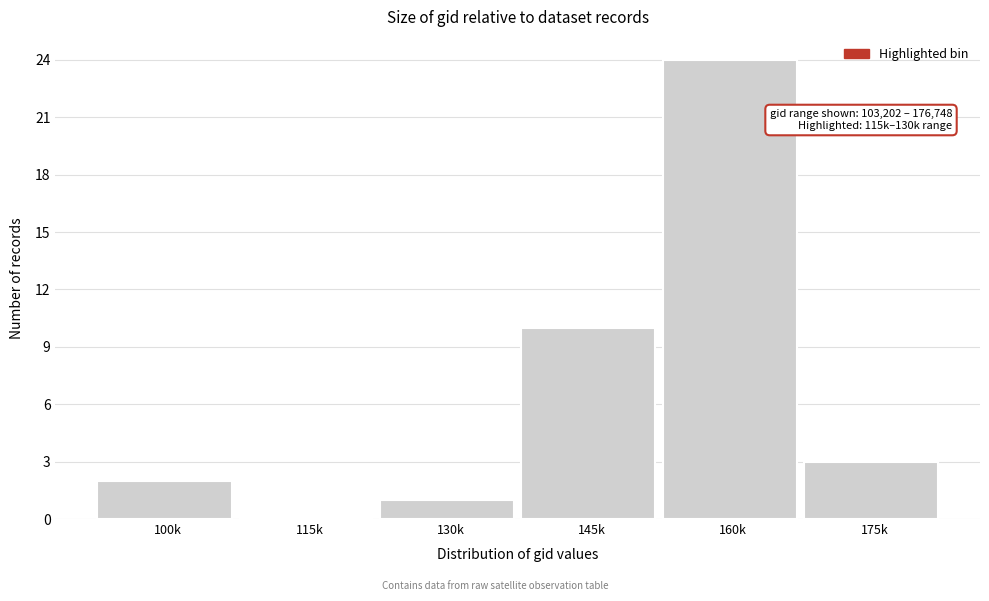

Reading left to right, extract all data points from this chart.

100k=2	115k=0	130k=1	145k=10	160k=24	175k=3